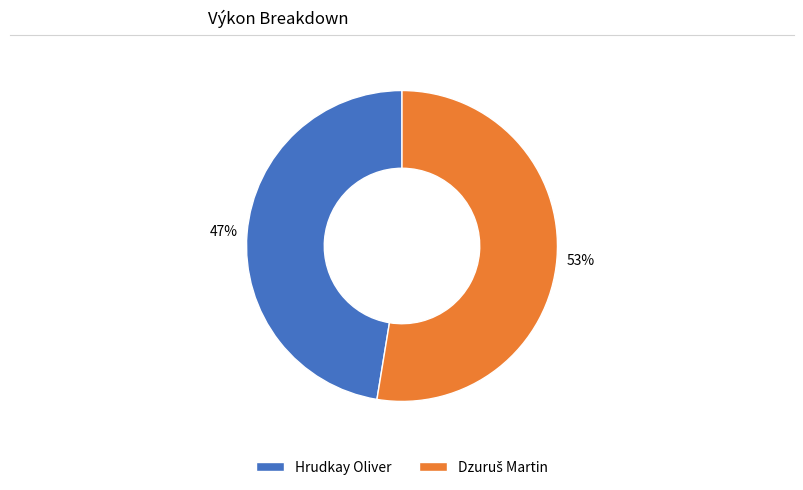

To the nearest percent, what portion does Hrudkay Oliver represent?

47%